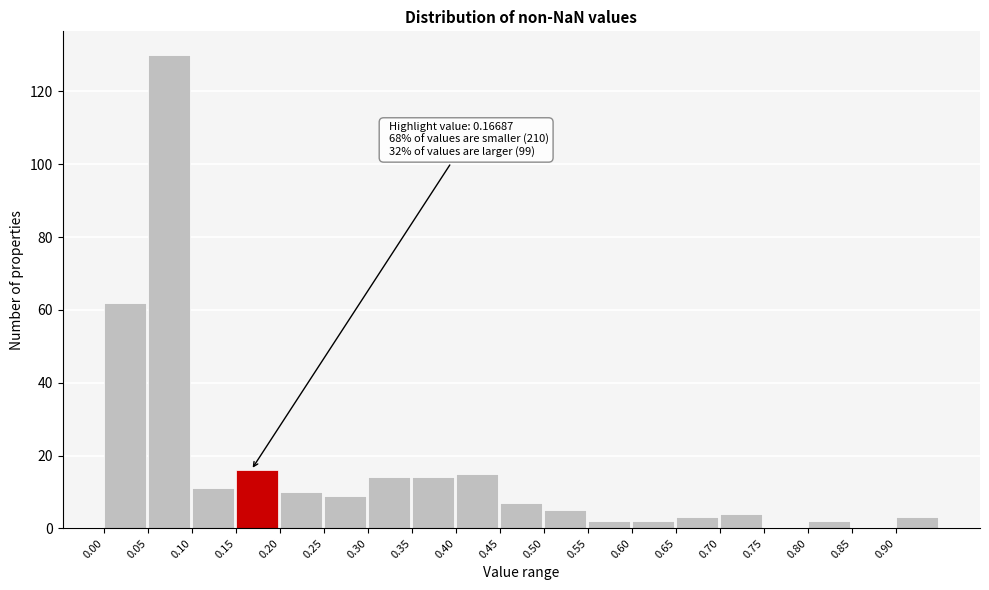

Over which range of the x-axis is the bar tallest?

0.05 to 0.10